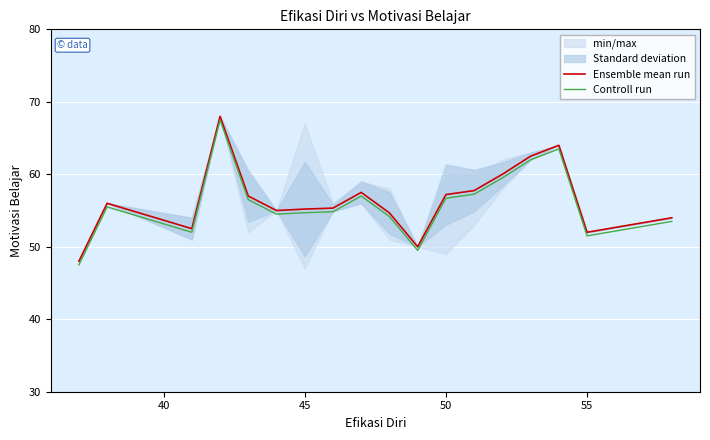

How many series are shown in this chart?

2